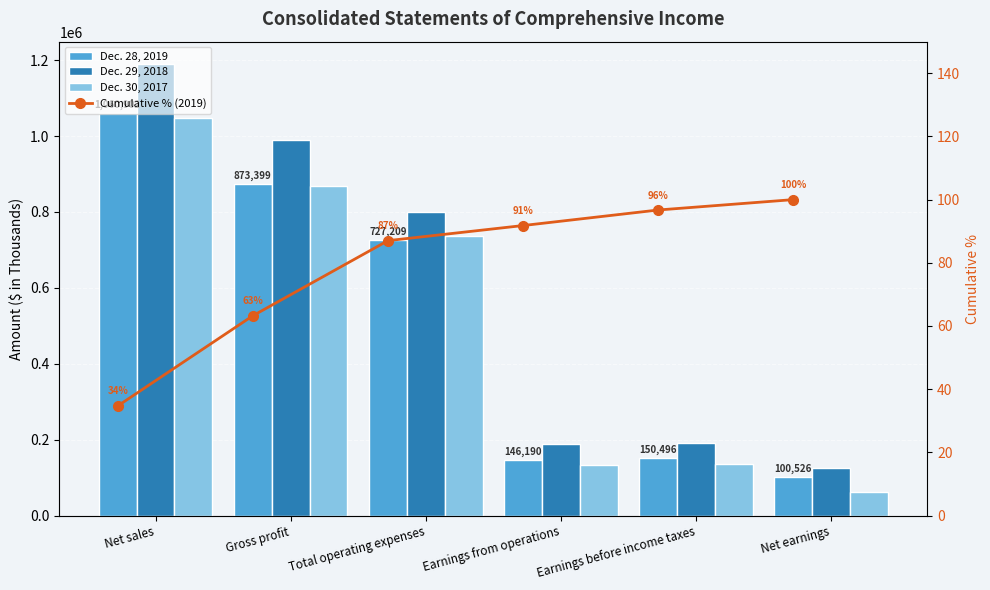

Between Net sales and Total operating expenses, which series saw the biggest shift?

Dec. 29, 2018